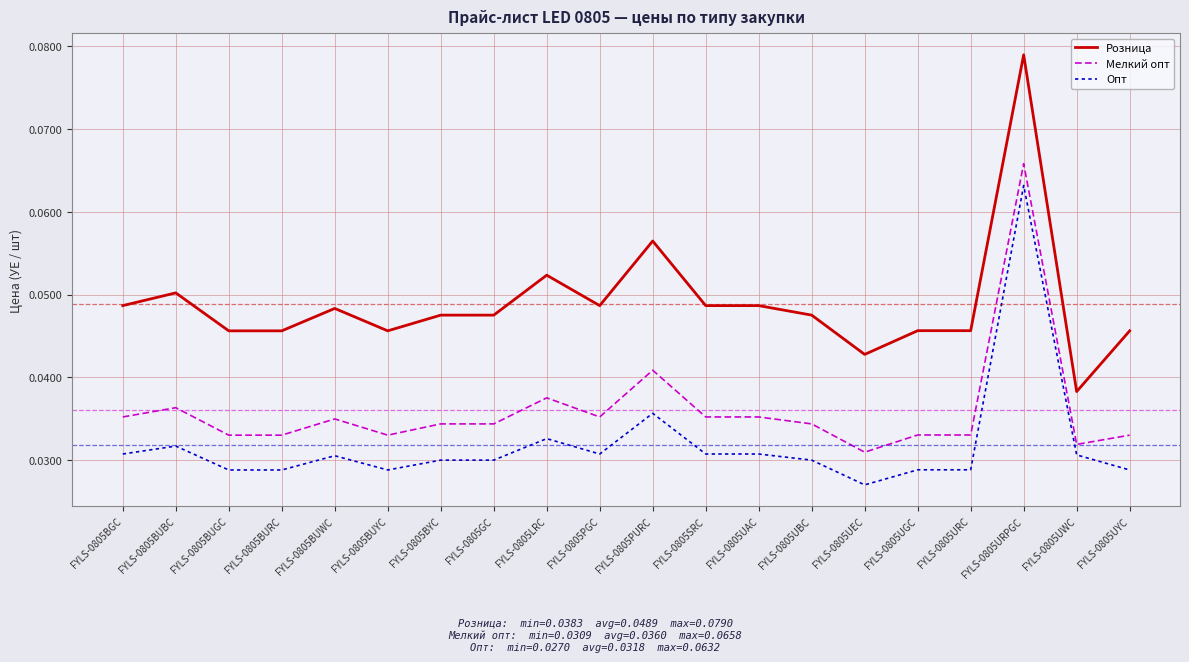

The Мелкий опт series shows 0.1 at FYLS-0805LRC. True or false?

False